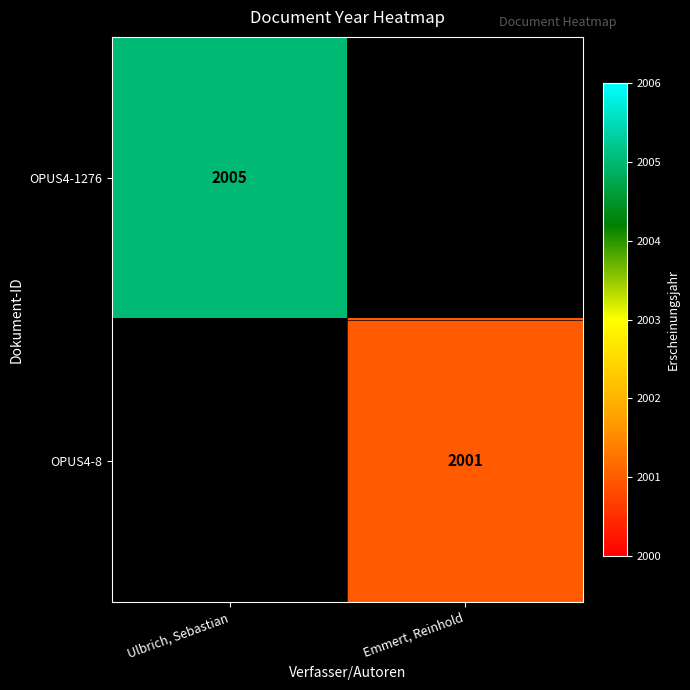

At how many categories does at least one series exceed 2002?

1